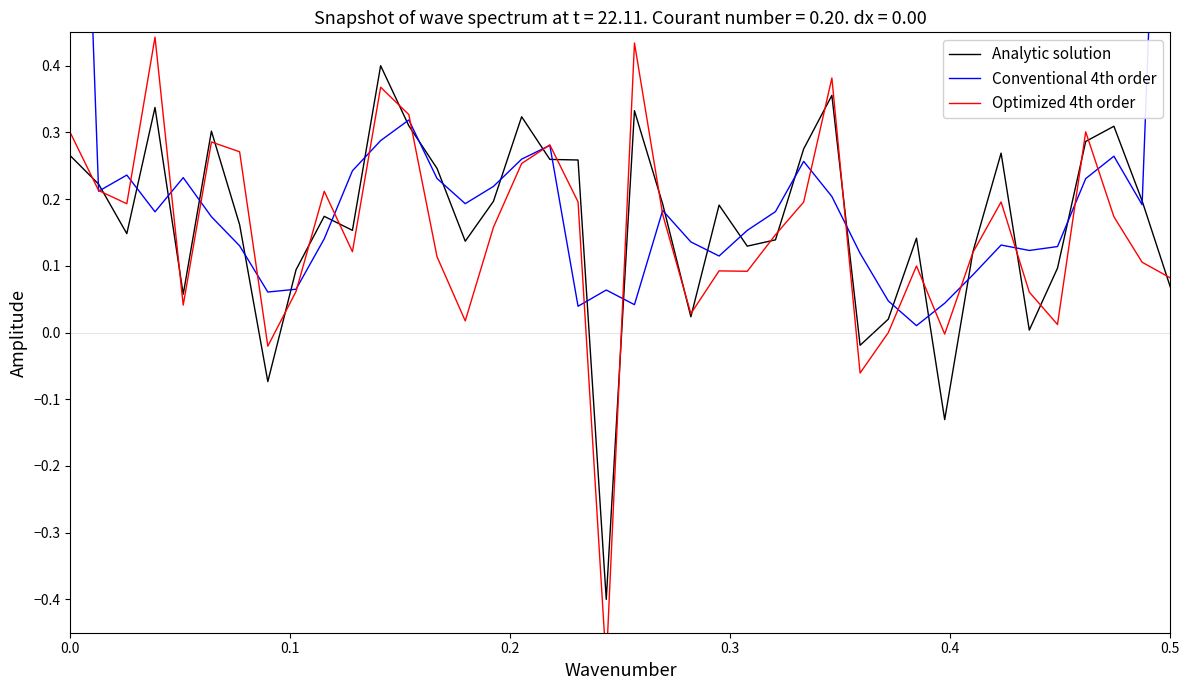

How many intersections are there between Analytic solution and Optimized 4th order?

26